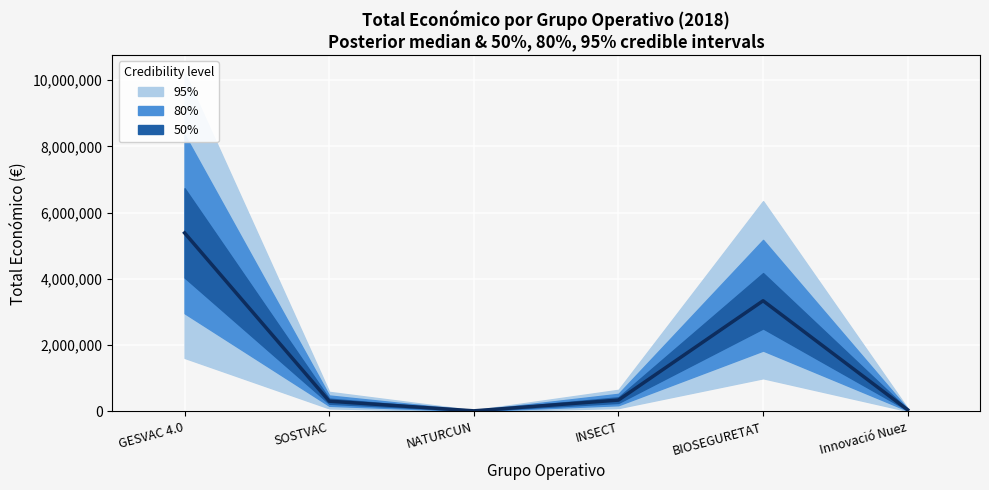

At which category does the chart reach its minimum across all series?

NATURCUN